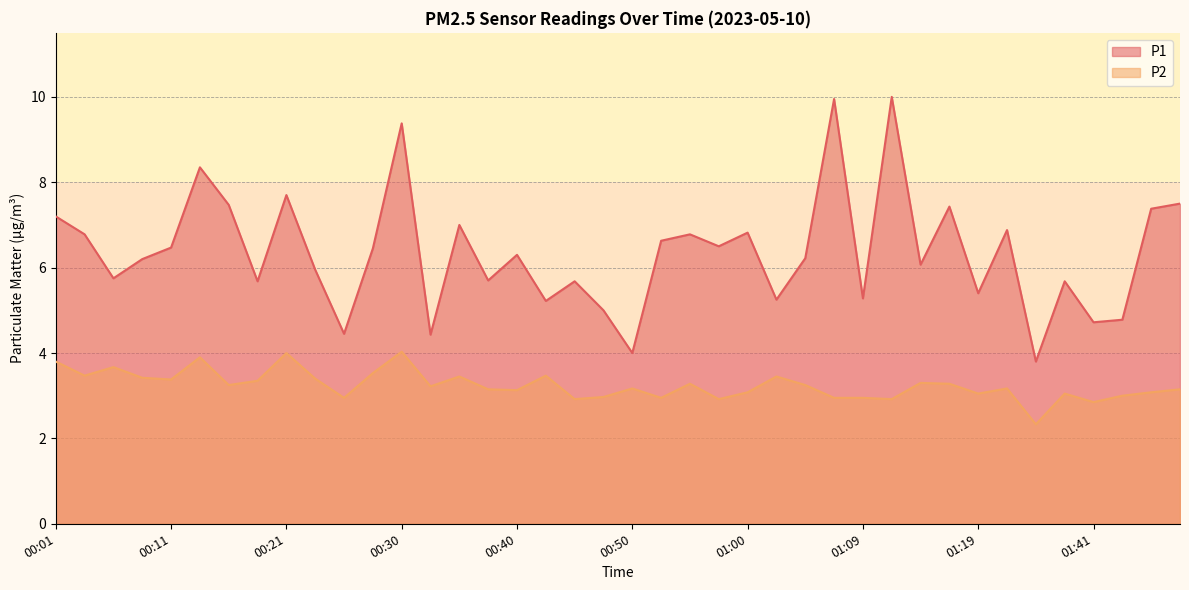

What is the difference between the maximum and minimum values in the P2 series?

1.7